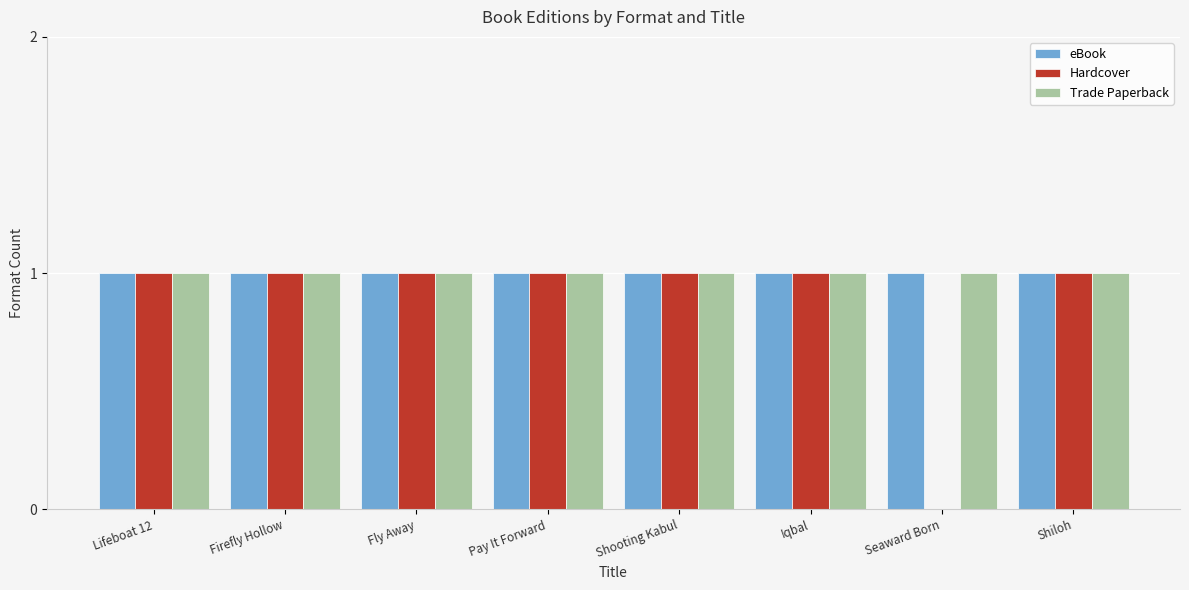

Which series has the largest range (max minus min)?

Hardcover